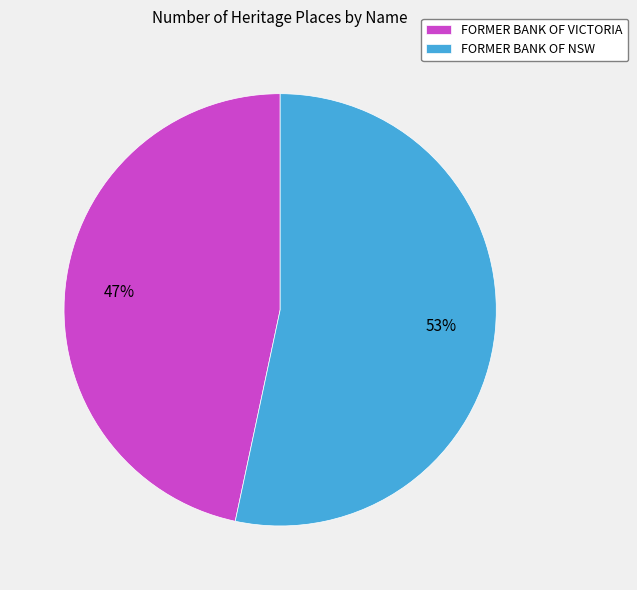

Combined, do FORMER BANK OF NSW and FORMER BANK OF VICTORIA account for over 50%?

Yes